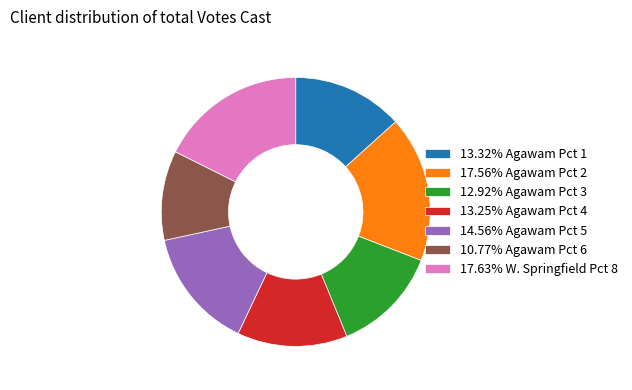

What is the ratio of the value at 10.77% Agawam Pct 6 to the value at 14.56% Agawam Pct 5?

0.7